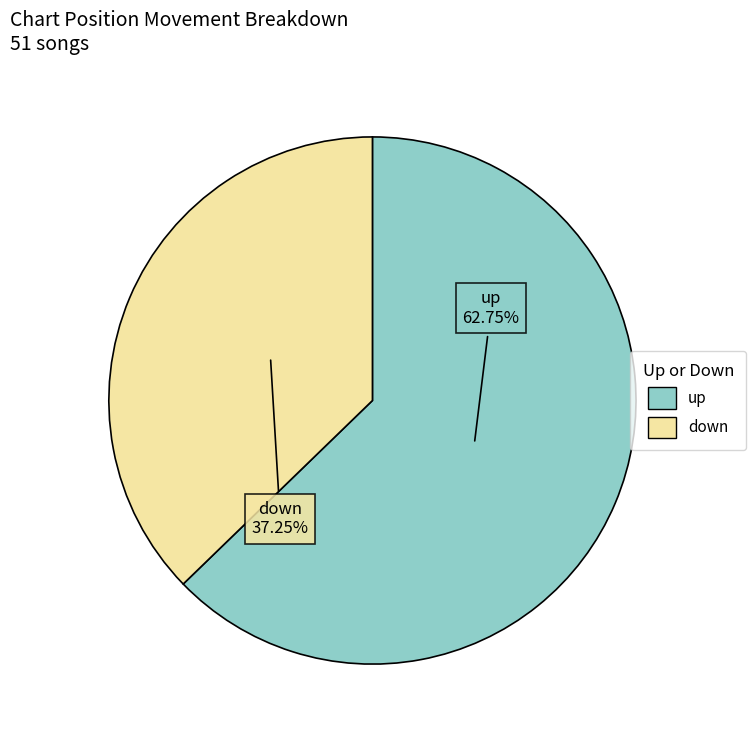

How many slices are in this pie chart?

2